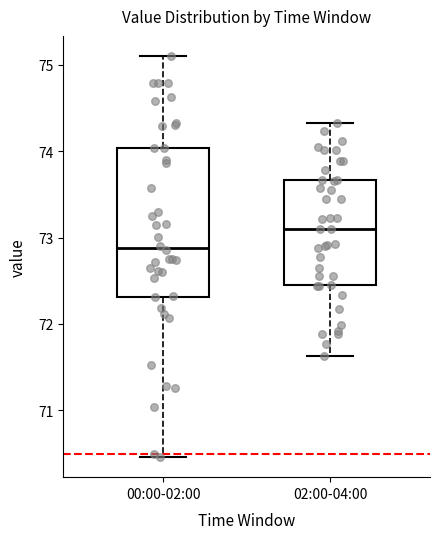

Reading left to right, transcribe this box plot: for each box, give where its median line is, the range the box spans, and where its two whiskers end, as read against the y-axis. The values are not printed on the chart, so give them approximately, as read against the axis.

00:00-02:00: median 72.9, box 72.3 to 74.0, whiskers 70.5 to 75.1
02:00-04:00: median 73.1, box 72.4 to 73.7, whiskers 71.6 to 74.3